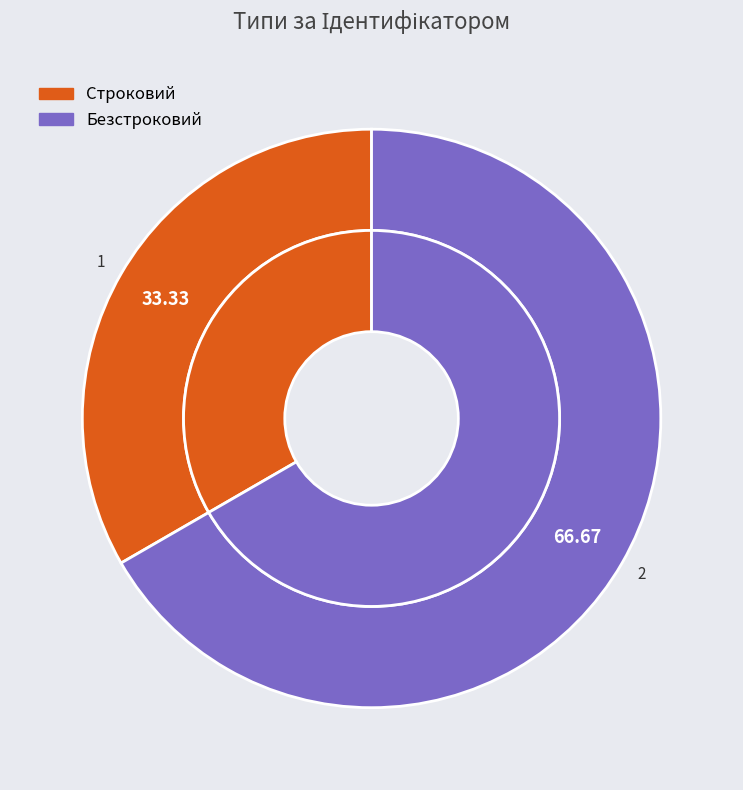

Count the number of slices in the pie.

2